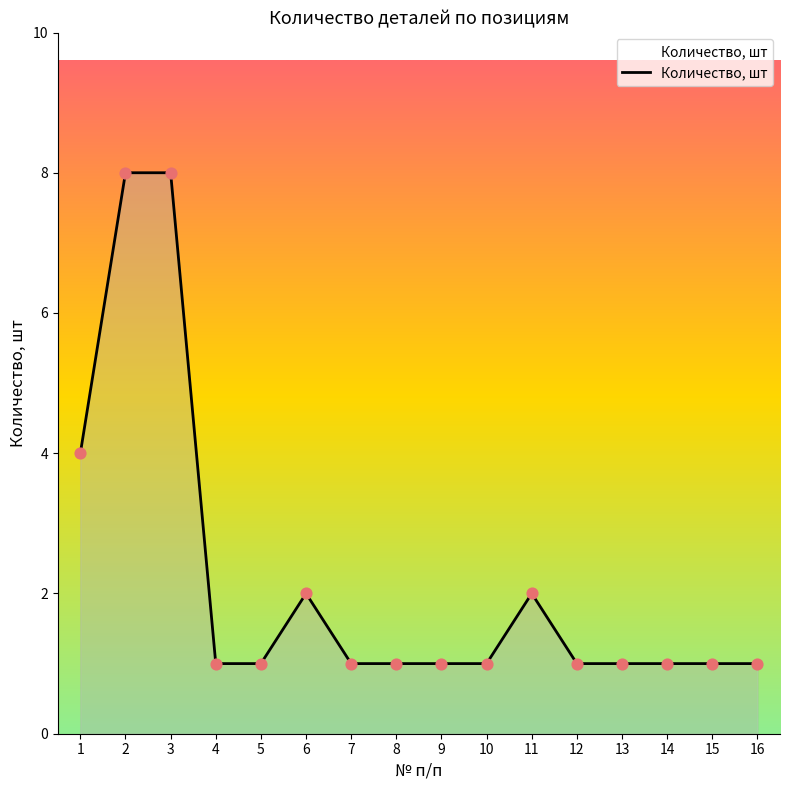

What is the change in value from 2 to 16?

-7